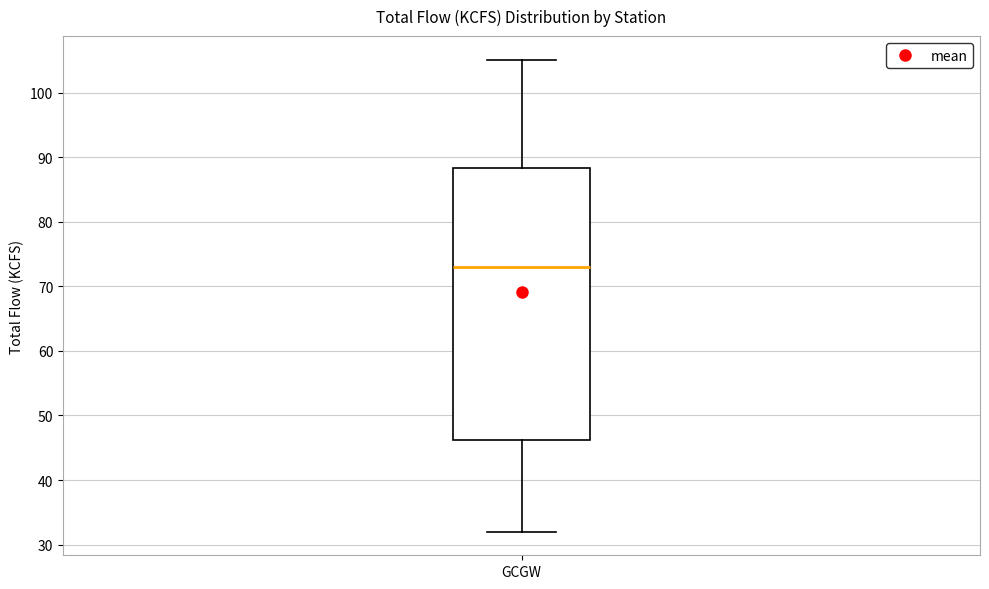

Where does the median line of the box for GCGW sit on the y-axis? The values are not printed on the chart, so give them approximately, as read against the axis.

73